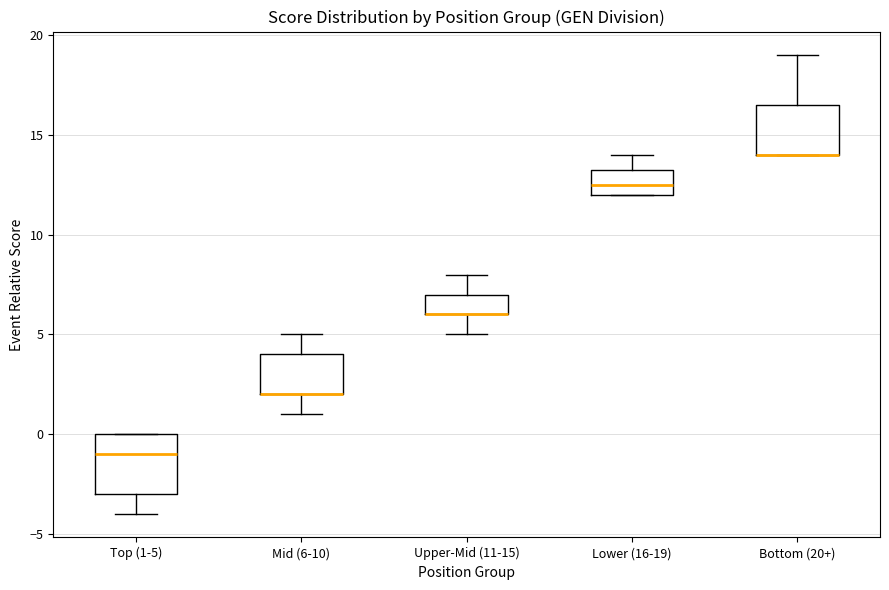

Comparing the boxes themselves (not the whiskers), which one is the tallest?

Top (1-5)